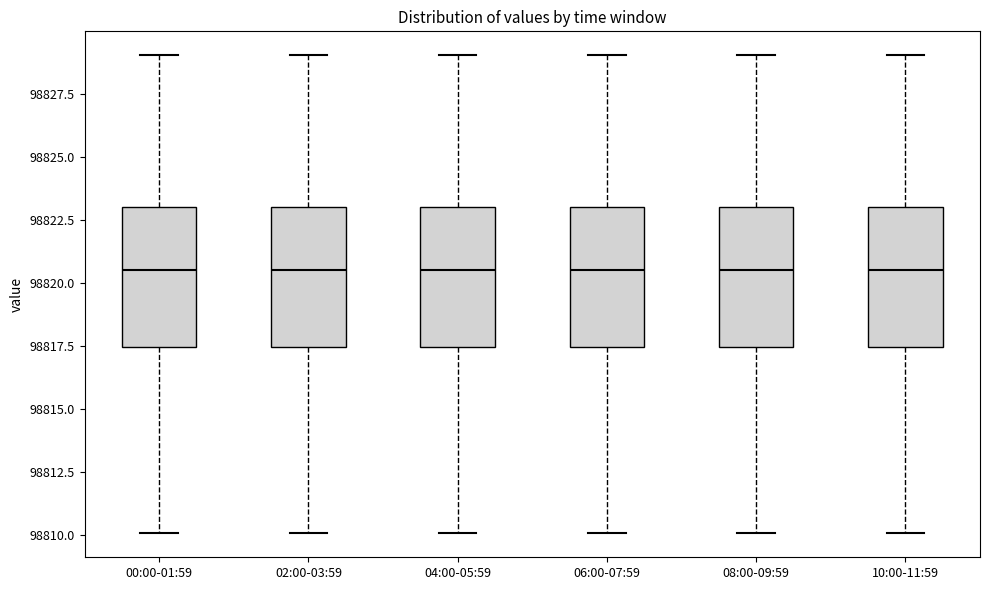

Reading left to right, read every box against the y-axis: the position of its median line, the range the box covers, and the ends of its whiskers. The values are not printed on the chart, so give them approximately, as read against the axis.

00:00-01:59: median 98820.5, box 98817.5 to 98823.0, whiskers 98810.0 to 98829.0
02:00-03:59: median 98820.5, box 98817.5 to 98823.0, whiskers 98810.0 to 98829.0
04:00-05:59: median 98820.5, box 98817.5 to 98823.0, whiskers 98810.0 to 98829.0
06:00-07:59: median 98820.5, box 98817.5 to 98823.0, whiskers 98810.0 to 98829.0
08:00-09:59: median 98820.5, box 98817.5 to 98823.0, whiskers 98810.0 to 98829.0
10:00-11:59: median 98820.5, box 98817.5 to 98823.0, whiskers 98810.0 to 98829.0